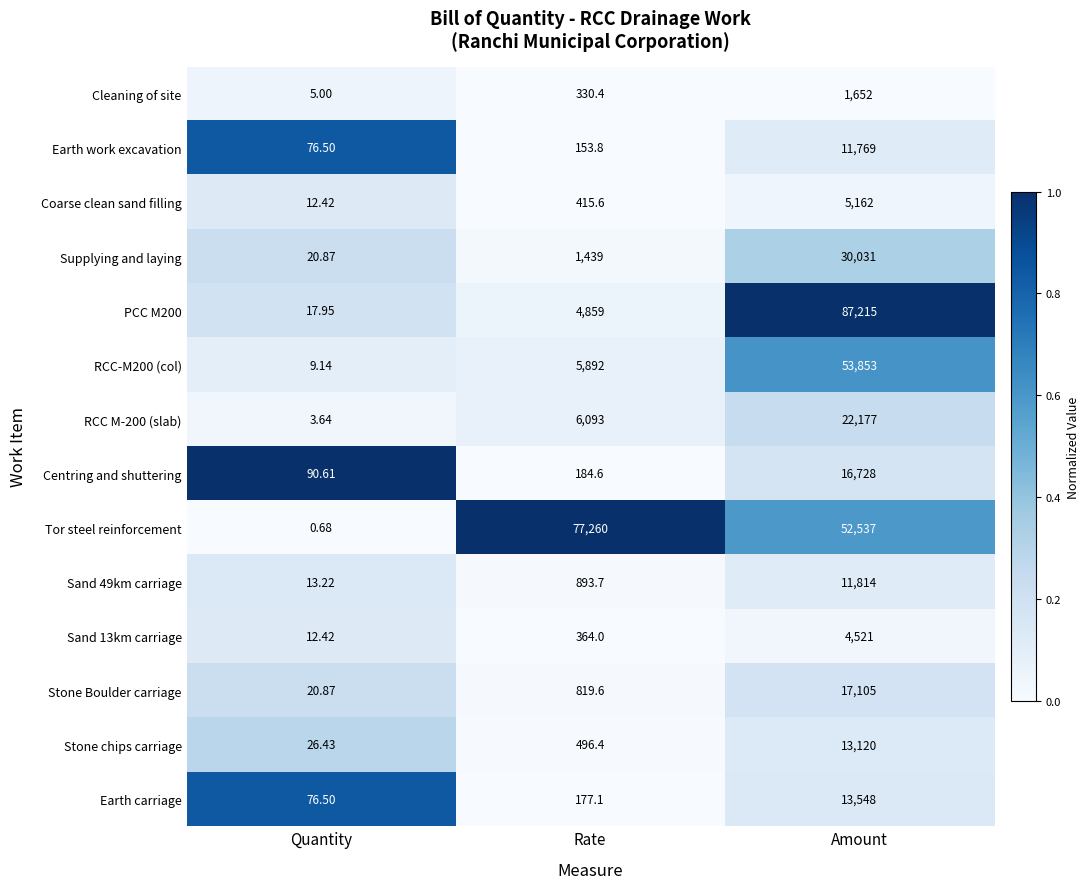

Which series has the largest total across all categories?

Tor steel reinforcement